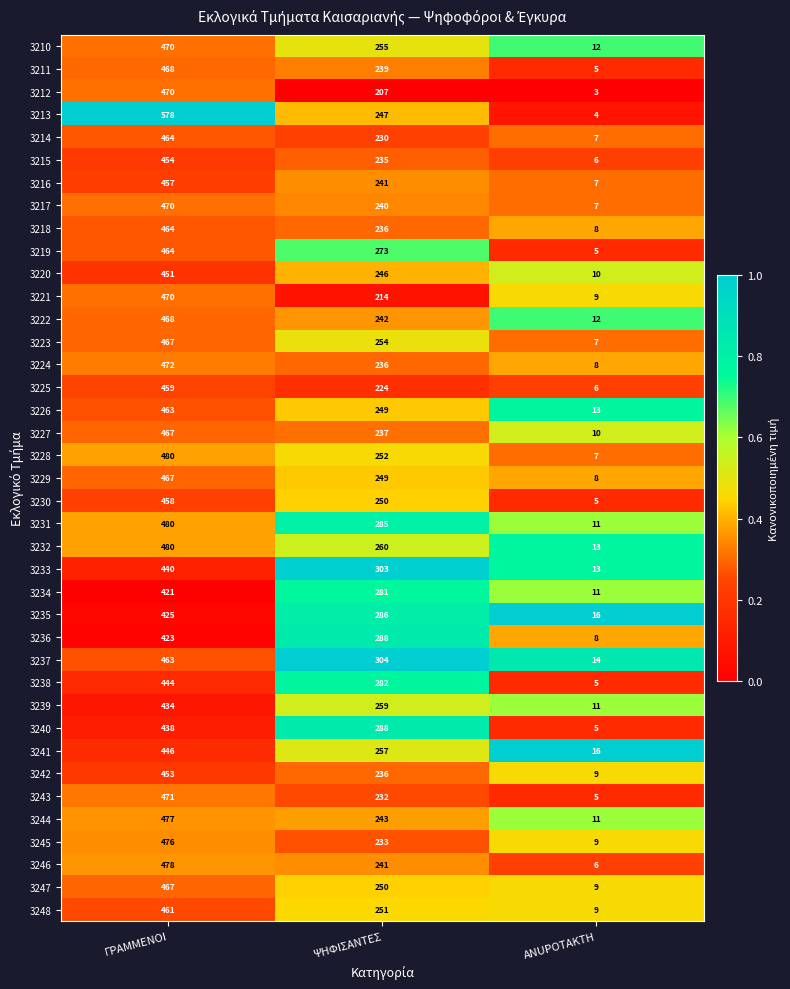

At which category is the sum across all series the highest?

ΓΡΑΜΜΕΝΟΙ